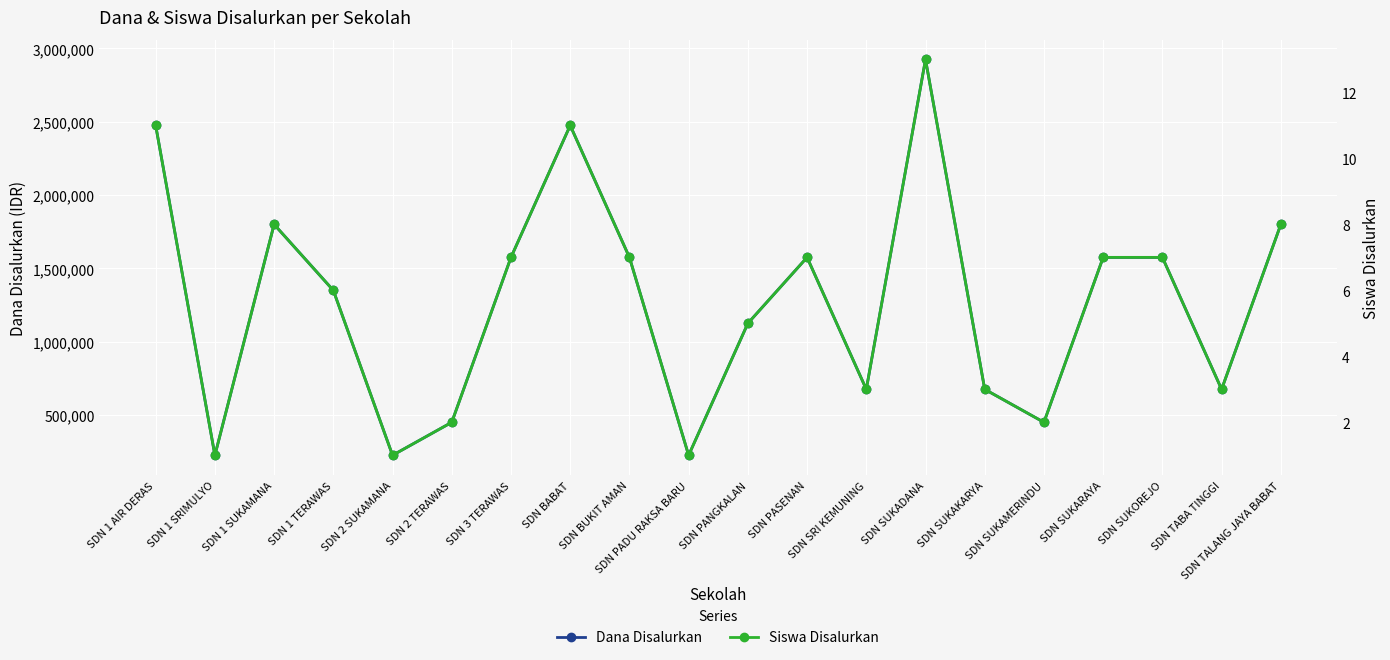

Does the chart display data point markers on the line(s)?

Yes